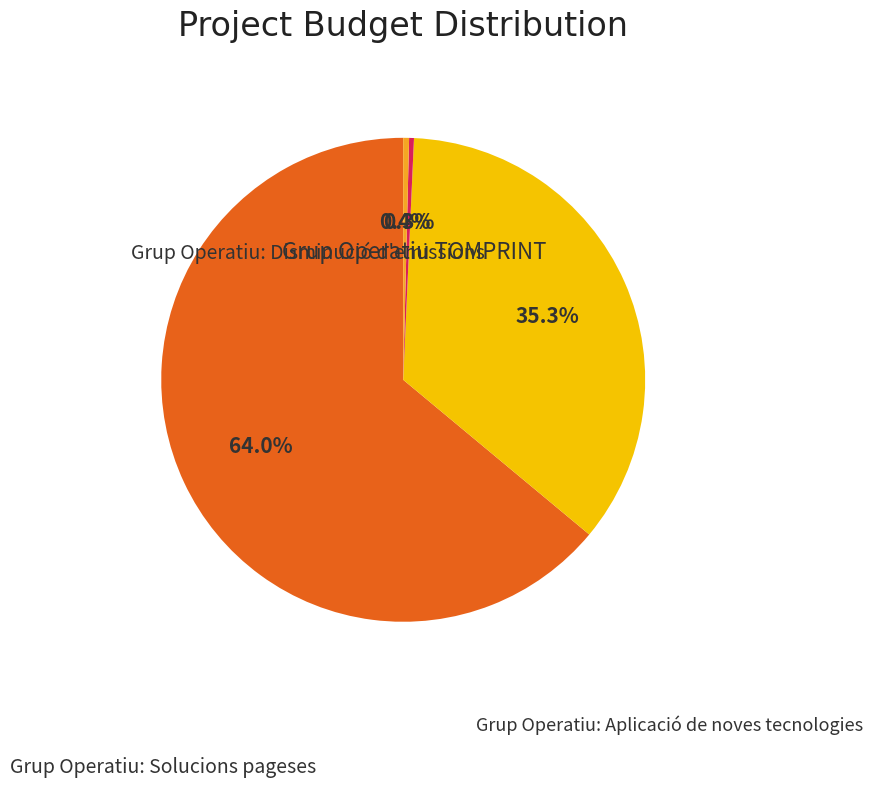

To the nearest percent, what is the difference between the largest and smallest slice percentages?

64%